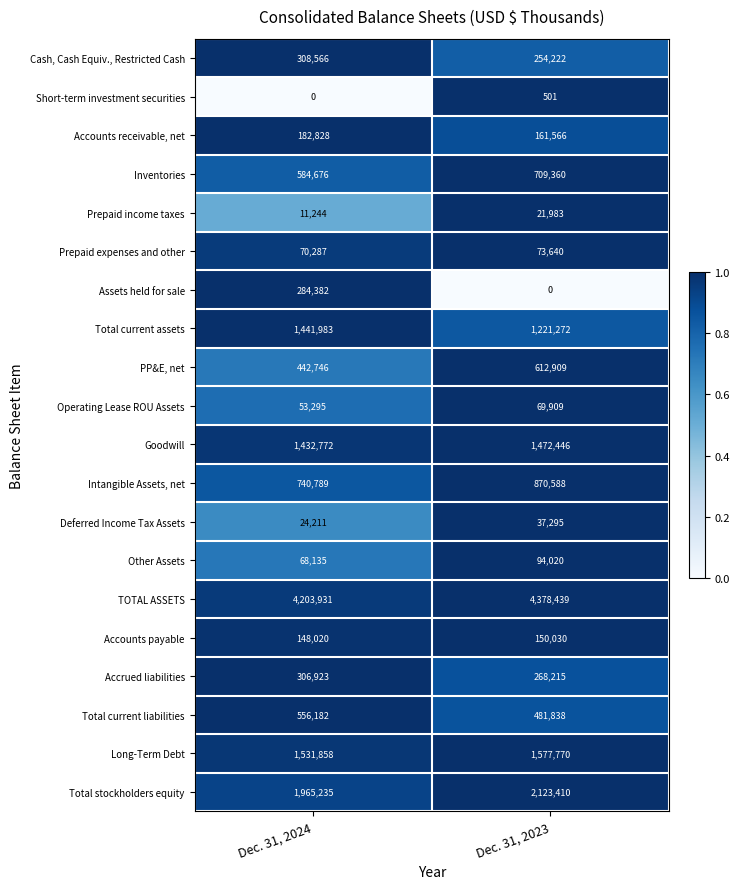

What is the lowest value of the Long-Term Debt series?

1531858